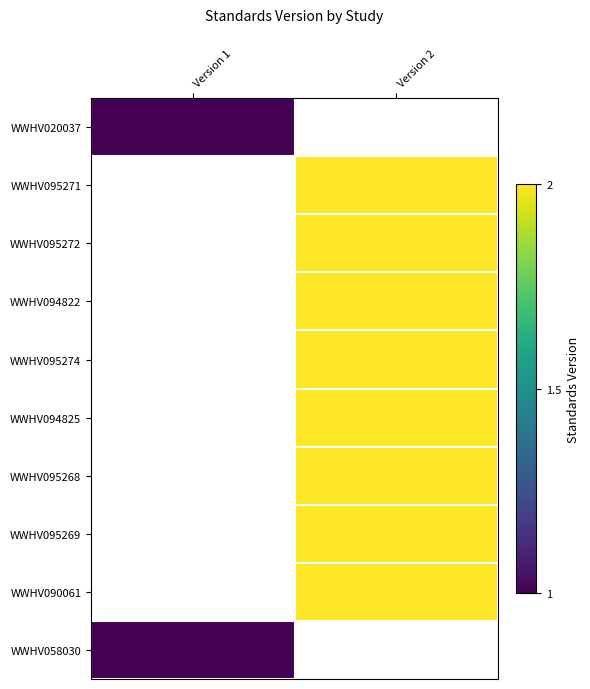

List the series in order of their overall mean, lowest first.

WWHV020037, WWHV095271, WWHV095272, WWHV094822, WWHV095274, WWHV094825, WWHV095268, WWHV095269, WWHV090061, WWHV058030